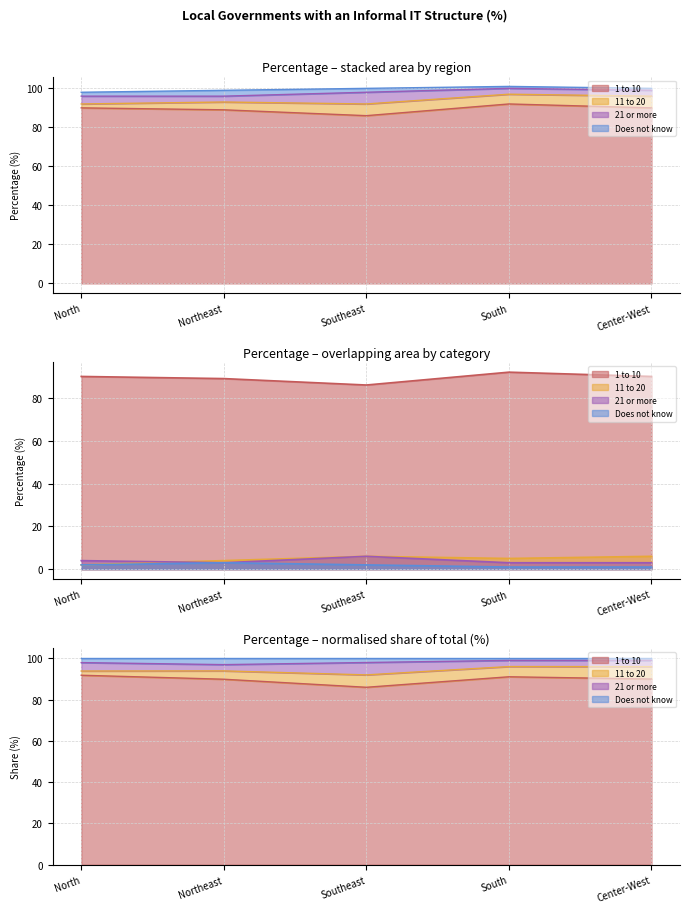

At how many categories does at least one series exceed 28?

5